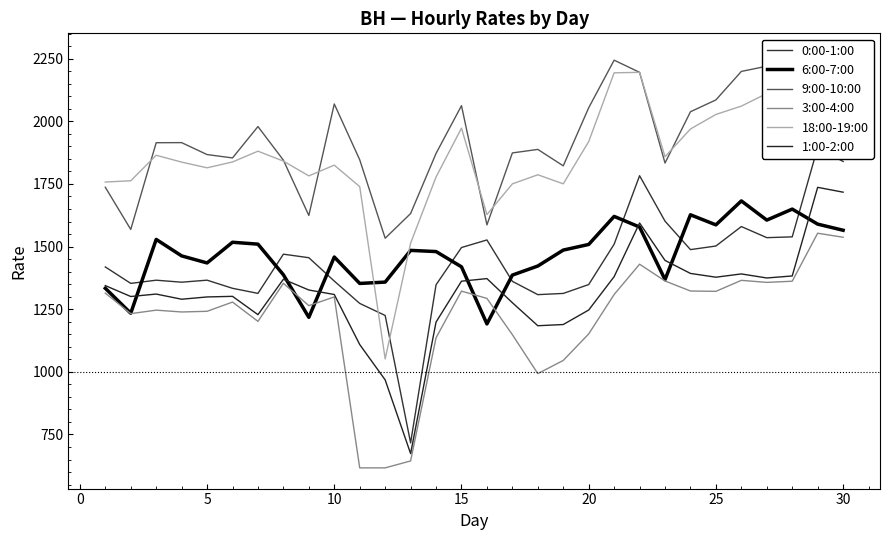

True or false: 18:00-19:00 and 1:00-2:00 intersect in this chart.

False